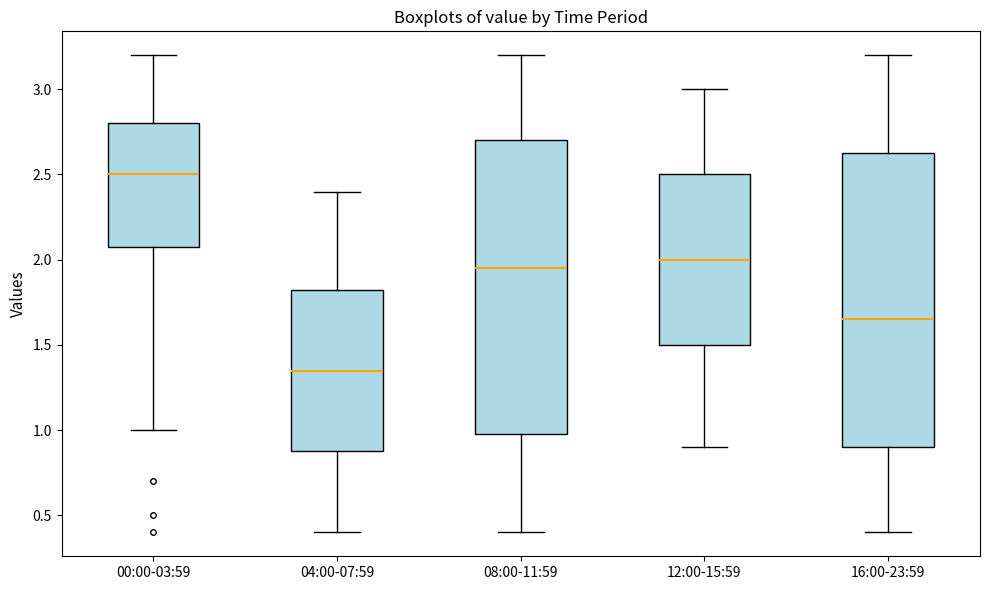

Reading left to right, read every box against the y-axis: the position of its median line, the range the box covers, and the ends of its whiskers. The values are not printed on the chart, so give them approximately, as read against the axis.

00:00-03:59: median 2.50, box 2.10 to 2.80, whiskers 1.00 to 3.20
04:00-07:59: median 1.35, box 0.90 to 1.85, whiskers 0.40 to 2.40
08:00-11:59: median 1.95, box 1.00 to 2.70, whiskers 0.40 to 3.20
12:00-15:59: median 2.00, box 1.50 to 2.50, whiskers 0.90 to 3.00
16:00-23:59: median 1.65, box 0.90 to 2.65, whiskers 0.40 to 3.20